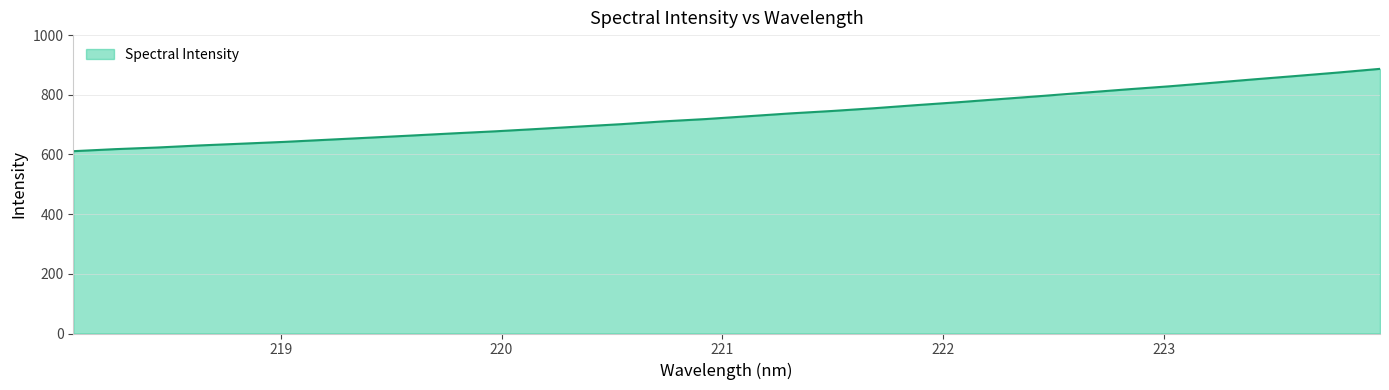

What is the average value?

732.7